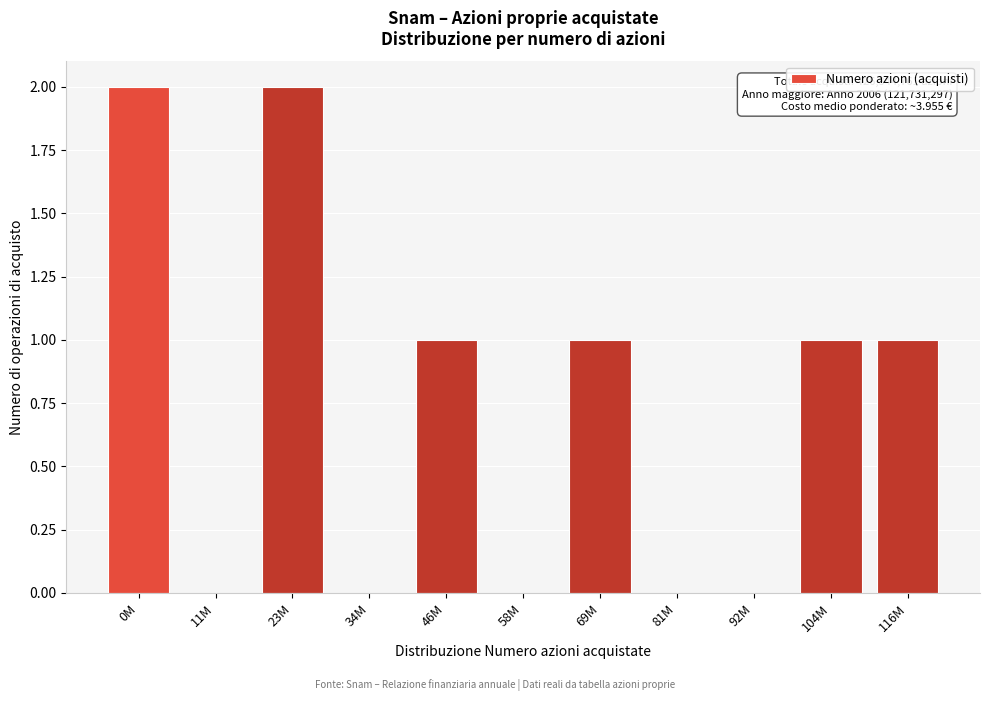

Reading left to right, transcribe all the data shown in this chart.

0M=2	11M=0	23M=2	34M=0	46M=1	58M=0	69M=1	81M=0	92M=0	104M=1	116M=1